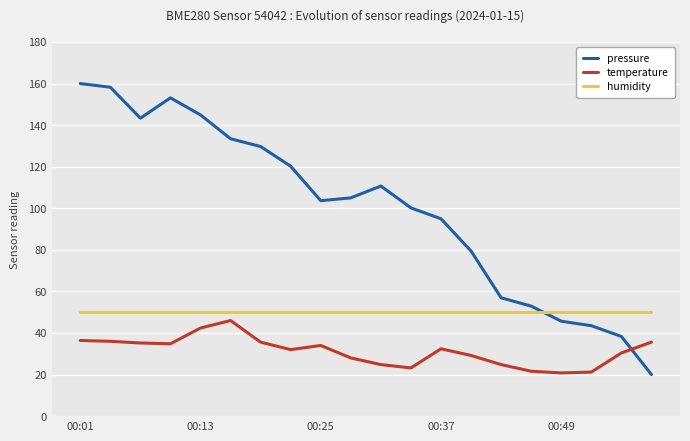

What is the difference between the maximum and minimum values in the pressure series?

140.0